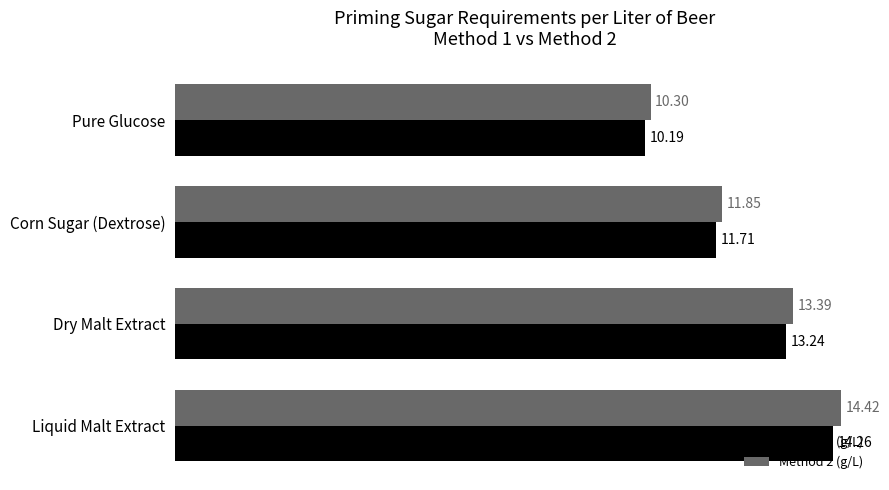

At which label is Method 2 (g/L) closest to 12?

Corn Sugar (Dextrose)